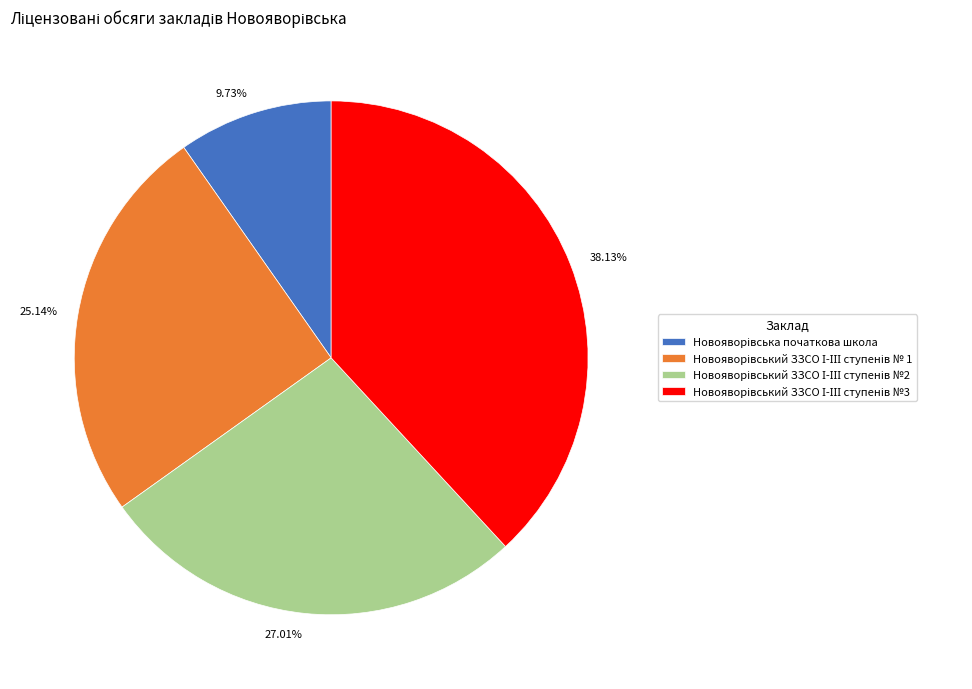

How many segments does this pie chart have?

4